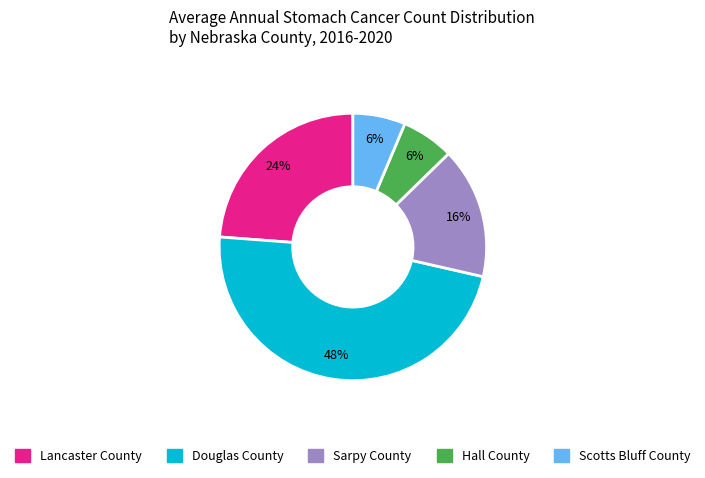

What is the largest slice in the pie chart?

Douglas County